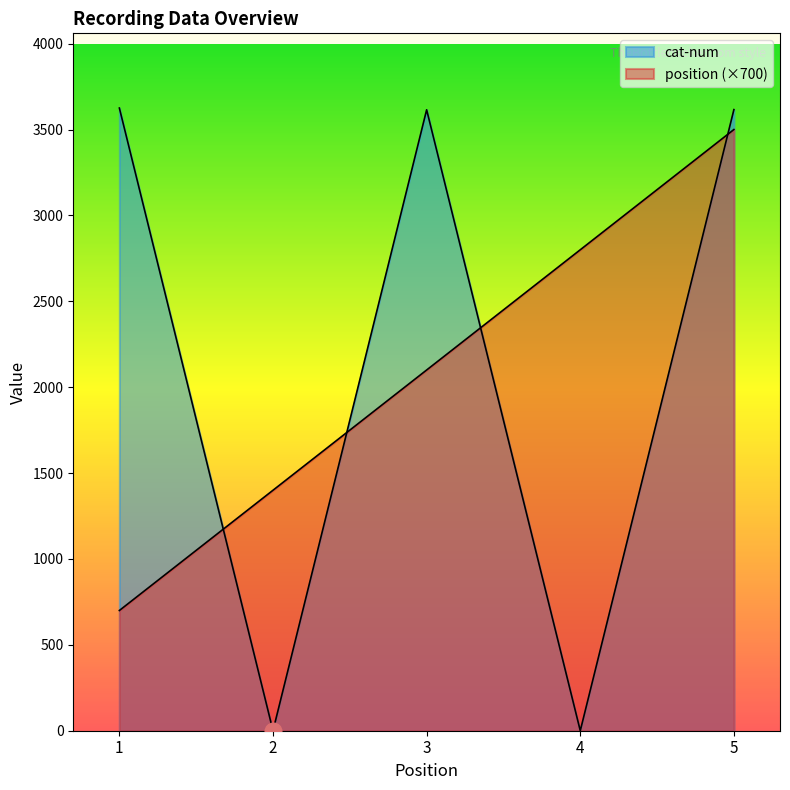

Is it true that position equals 2100 at 3?

True